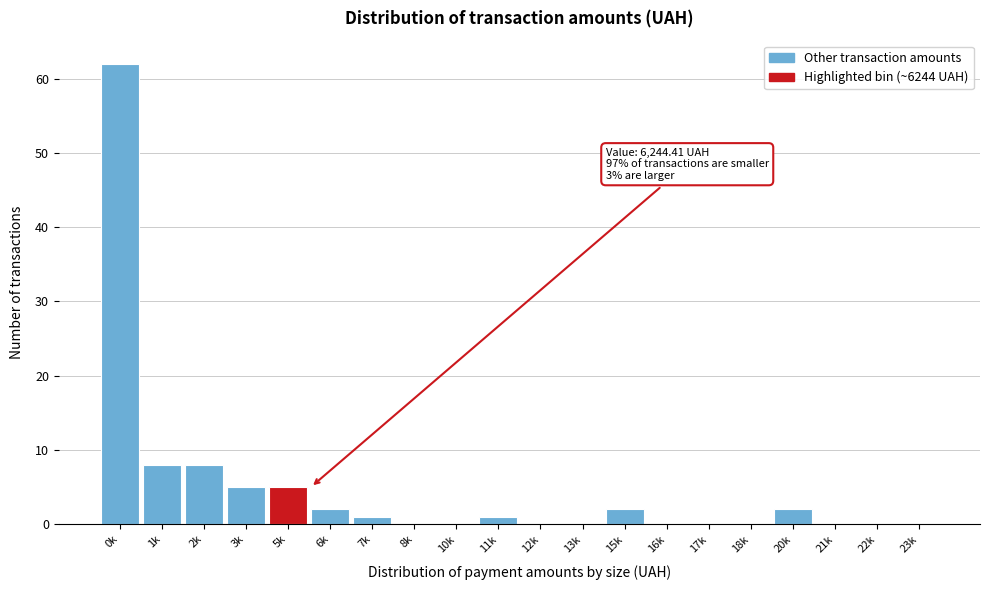

Reading left to right, what are all the values shown in this chart?

0k=62	1k=8	2k=8	3k=5	5k=5	6k=2	7k=1	8k=0	10k=0	11k=1	12k=0	13k=0	15k=2	16k=0	17k=0	18k=0	20k=2	21k=0	22k=0	23k=0